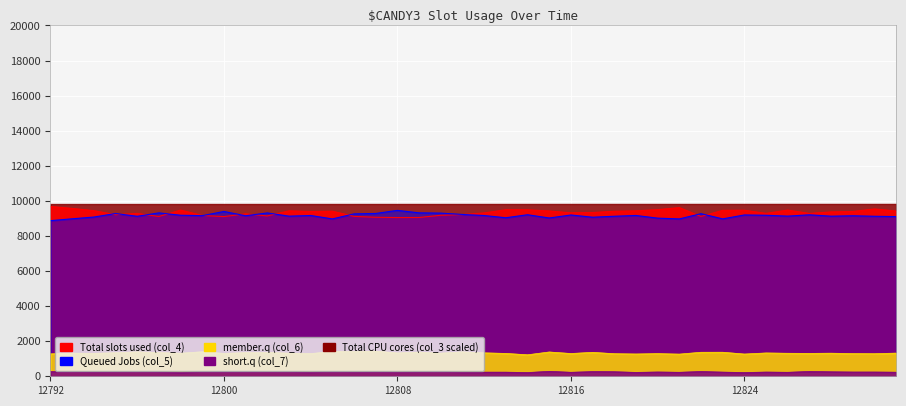

Where does the col_6 series first go above 1318?

12816